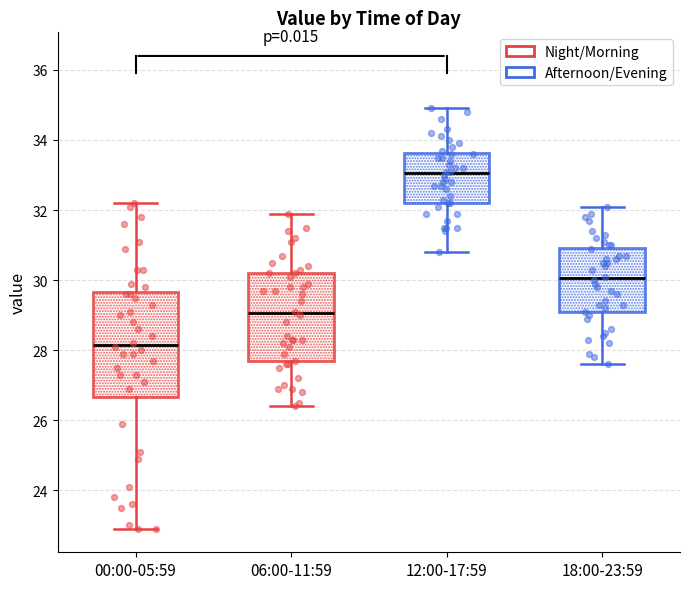

Where does the lower whisker of the box for 12:00-17:59 end on the y-axis? The values are not printed on the chart, so give them approximately, as read against the axis.

30.8